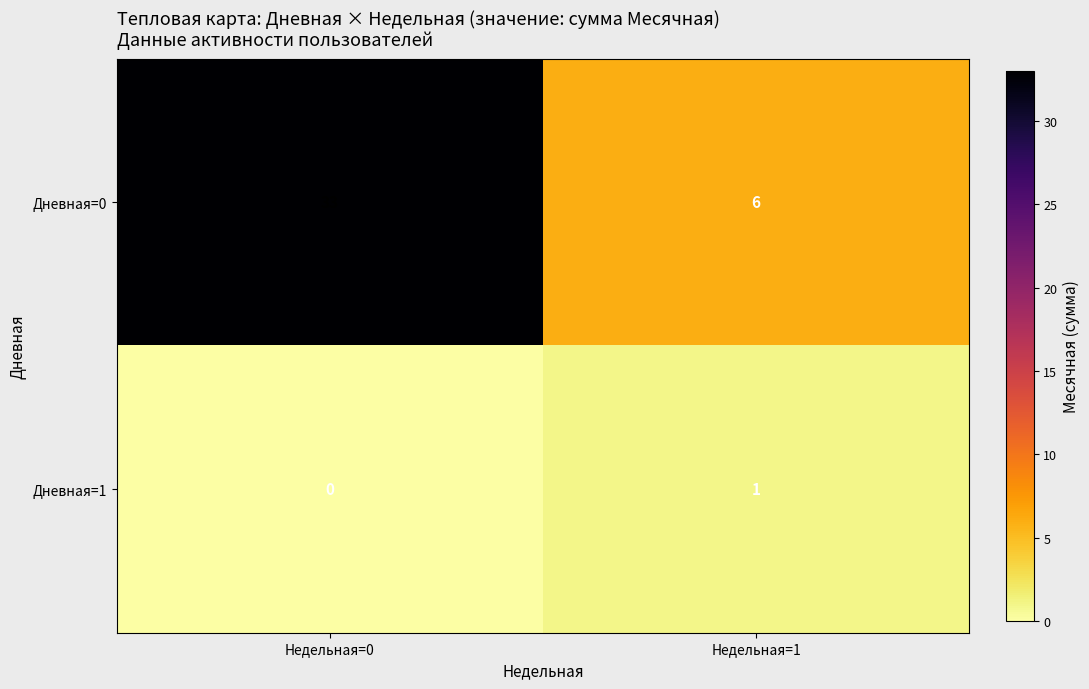

Which series has the largest total across all categories?

Дневная=0